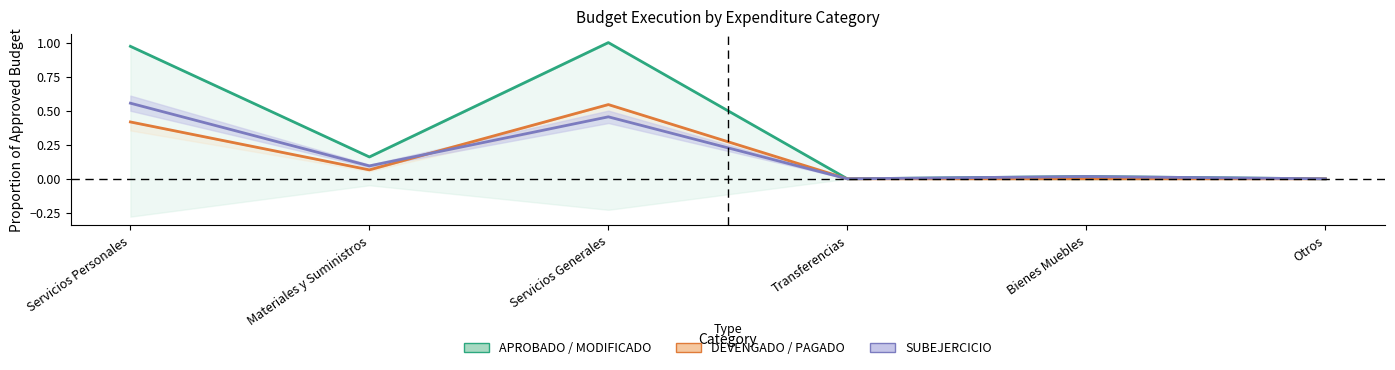

The MODIFICADO series shows 0.1 at Materiales y Suministros. True or false?

False